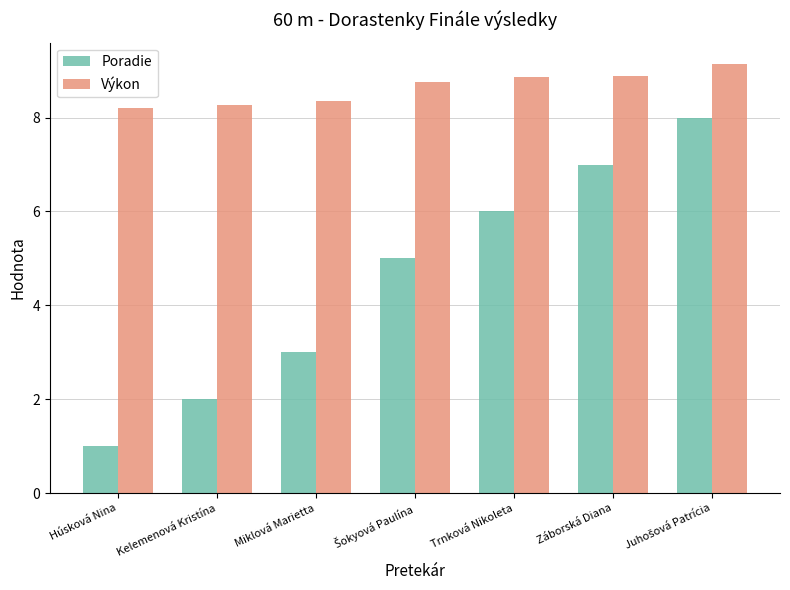

What is the difference between the maximum and minimum values in the Výkon series?

0.9